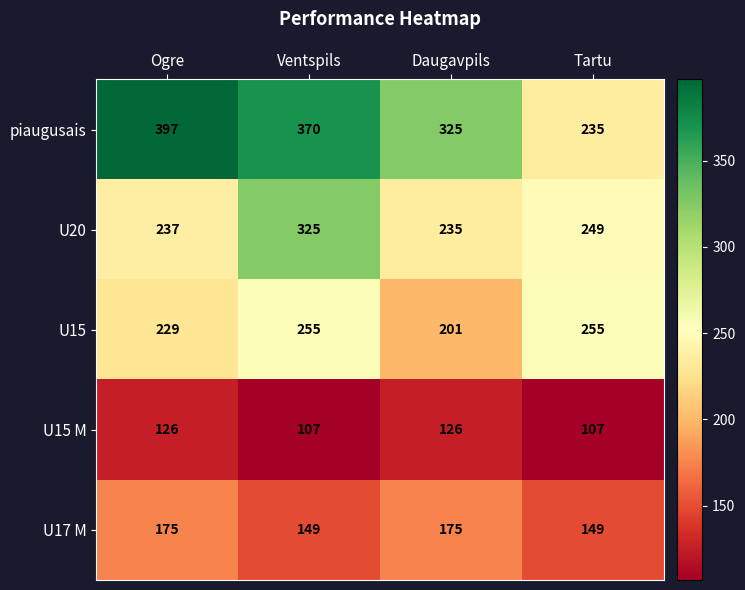

Rank the series at Ogre from lowest to highest value.

U15 M, U17 M, U15, U20, piaugusais